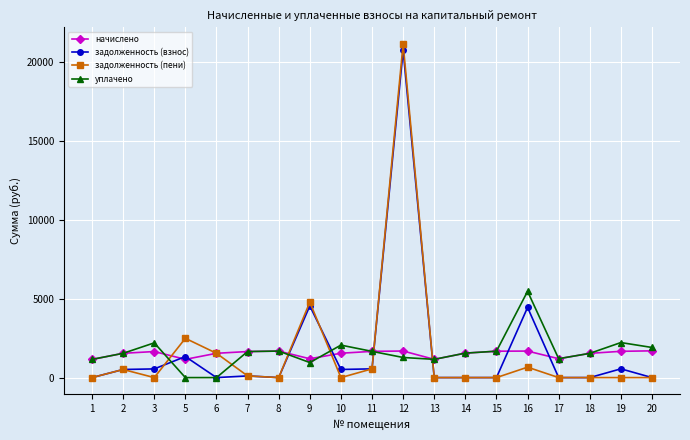

What are all the series names shown in the legend?

начислено, задолженность (взнос), задолженность (пени), уплачено